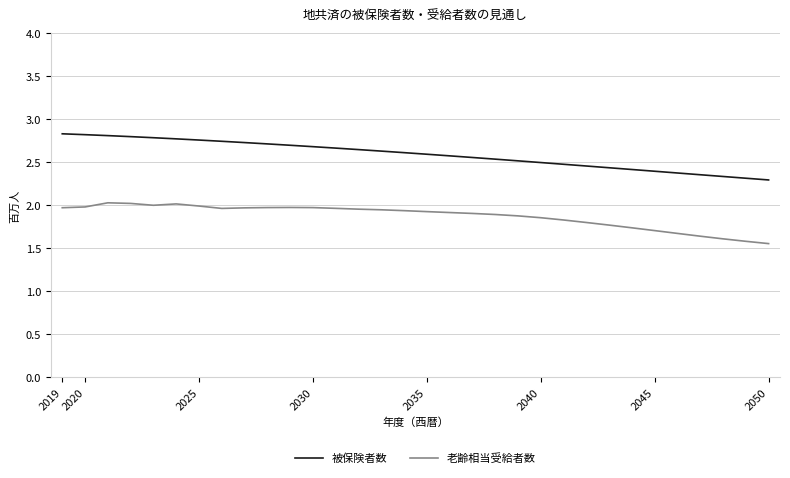

List the series in order of their peak value, lowest first.

老齢相当受給者数, 被保険者数